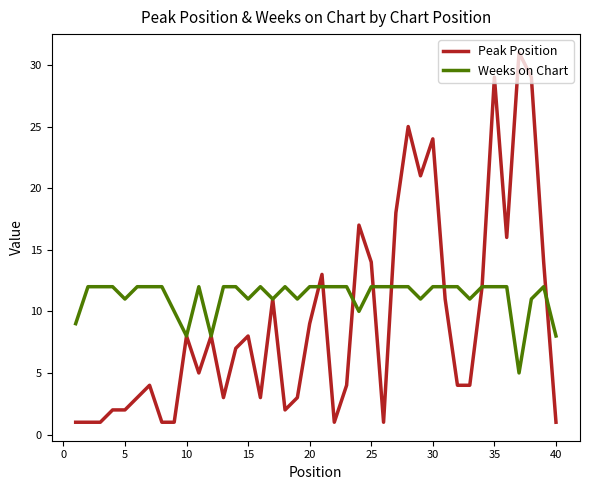

List the series in order of their overall mean, highest first.

Weeks on Chart, Peak Position